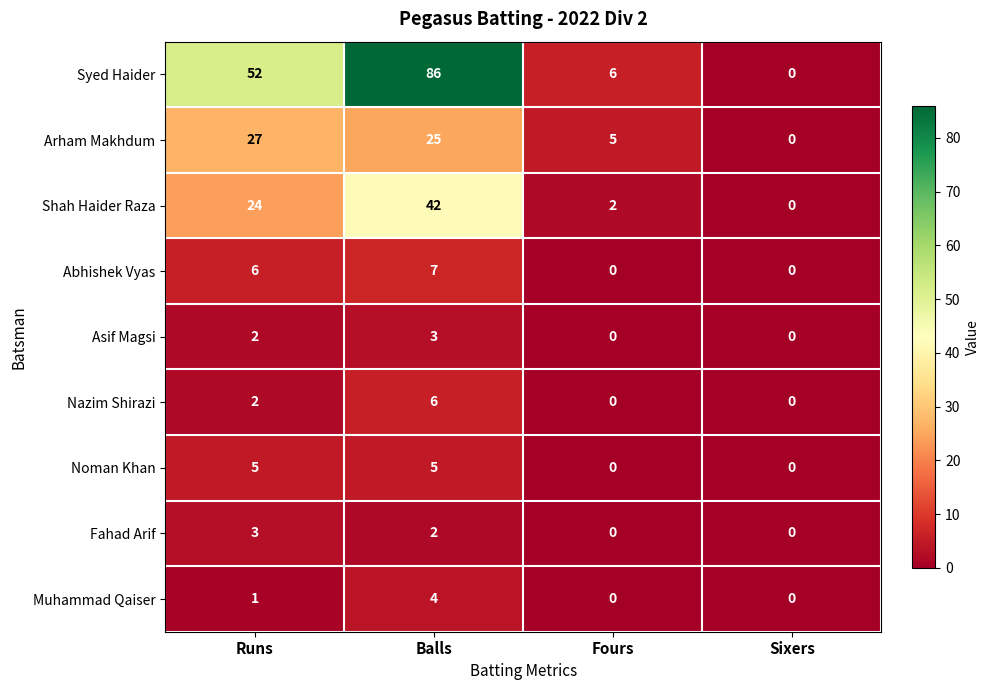

What is the maximum value for Fahad Arif?

3